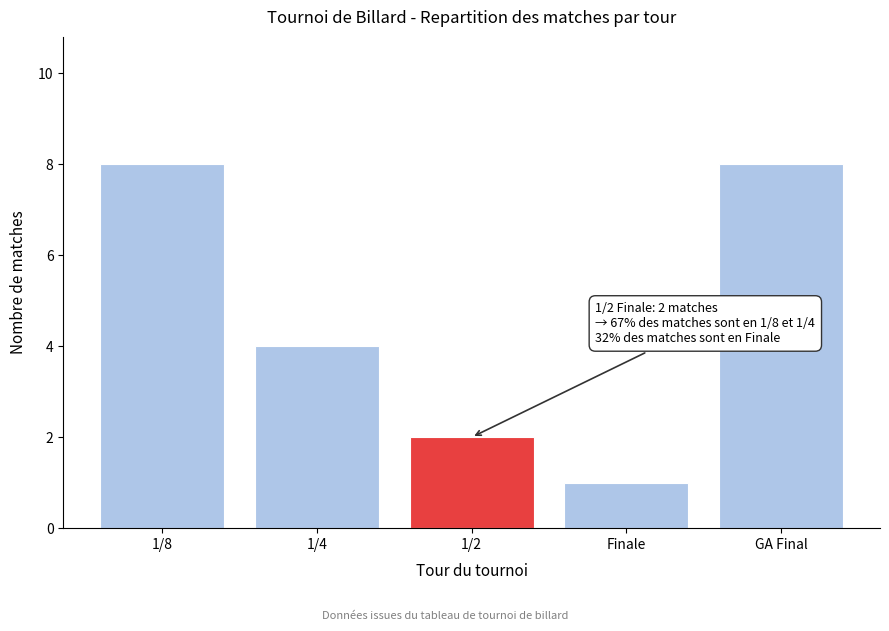

Reading right to left, extract all data points from this chart.

8	1	2	4	8